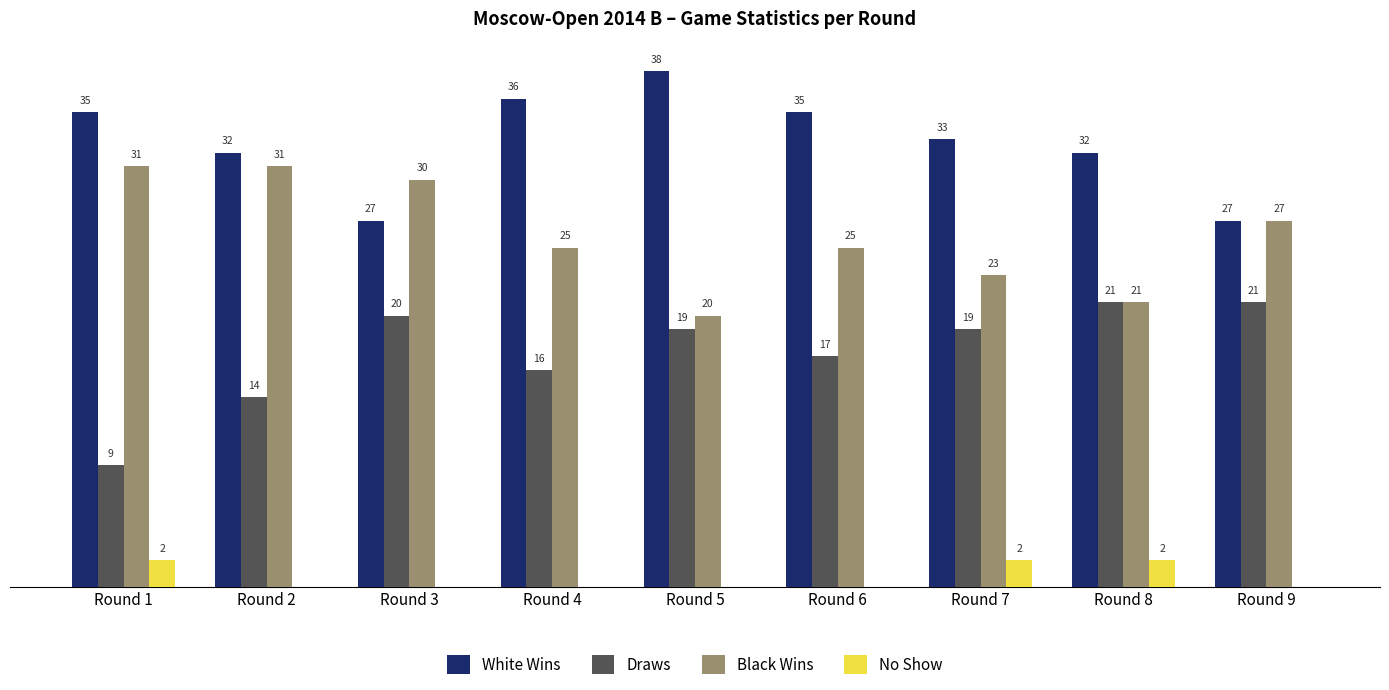

Which label corresponds to the largest value in the chart?

Round 5